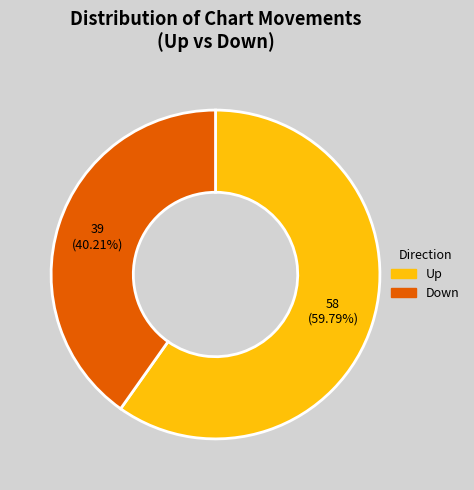

Rank the categories by value from lowest to highest.

Down, Up